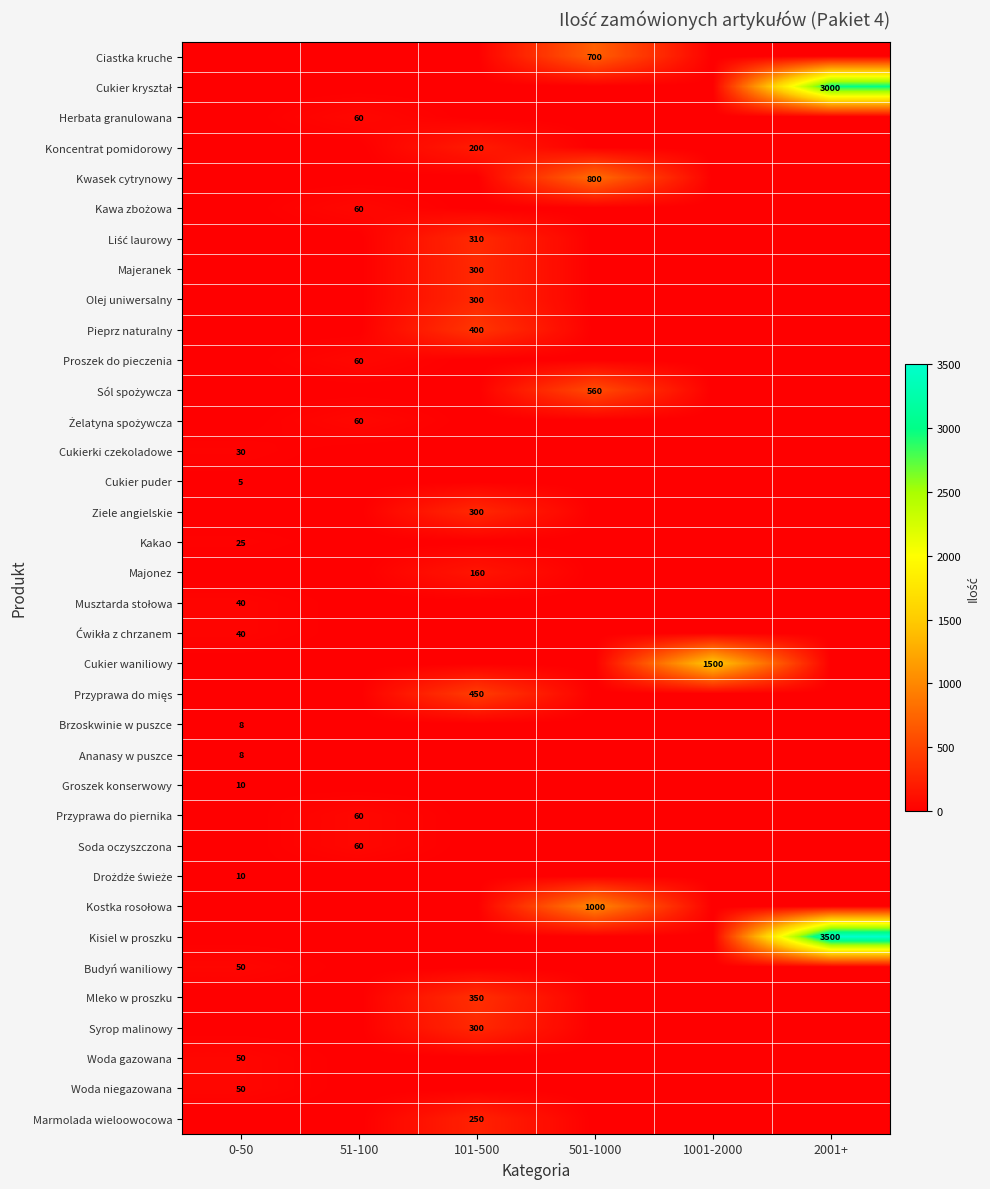

Which has a higher value, 101-500 or 0-50?

101-500